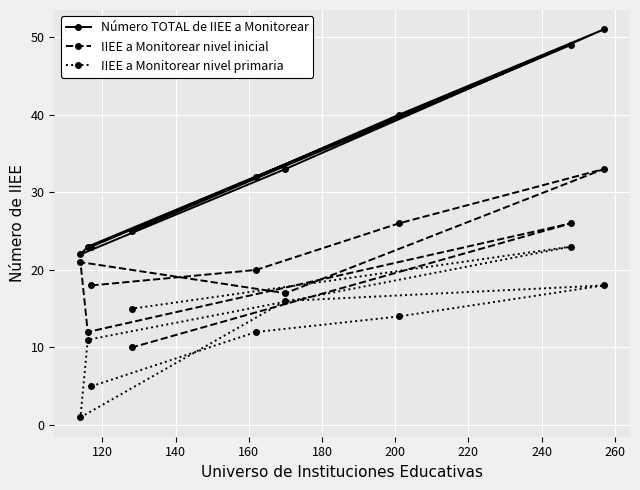

What is the maximum value shown in the chart?

51